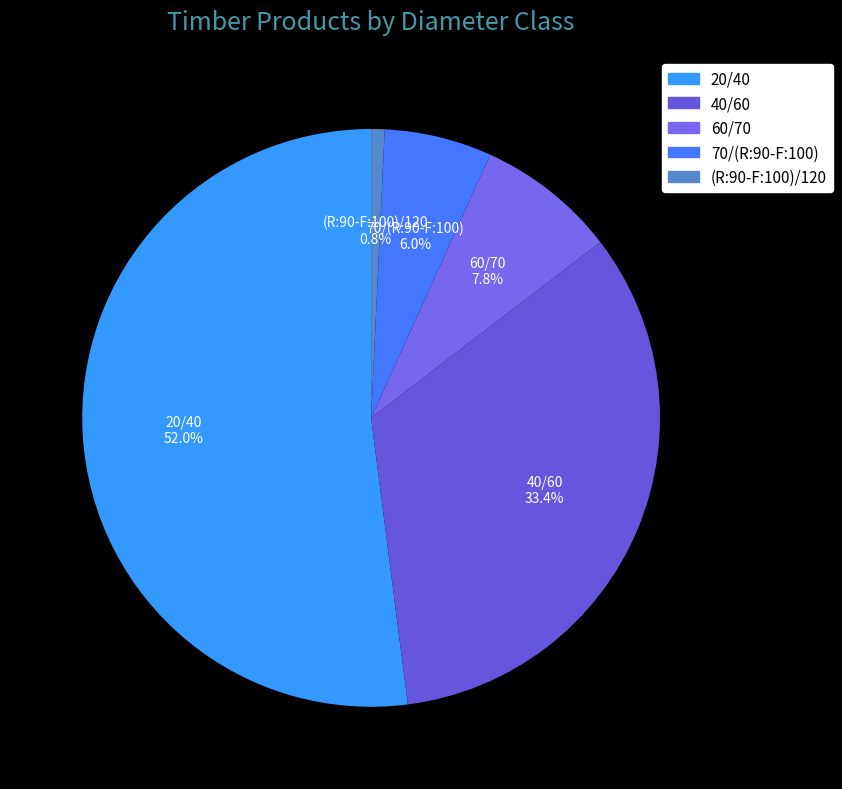

To the nearest percent, what is the combined percentage of 20/40 and 40/60?

85%